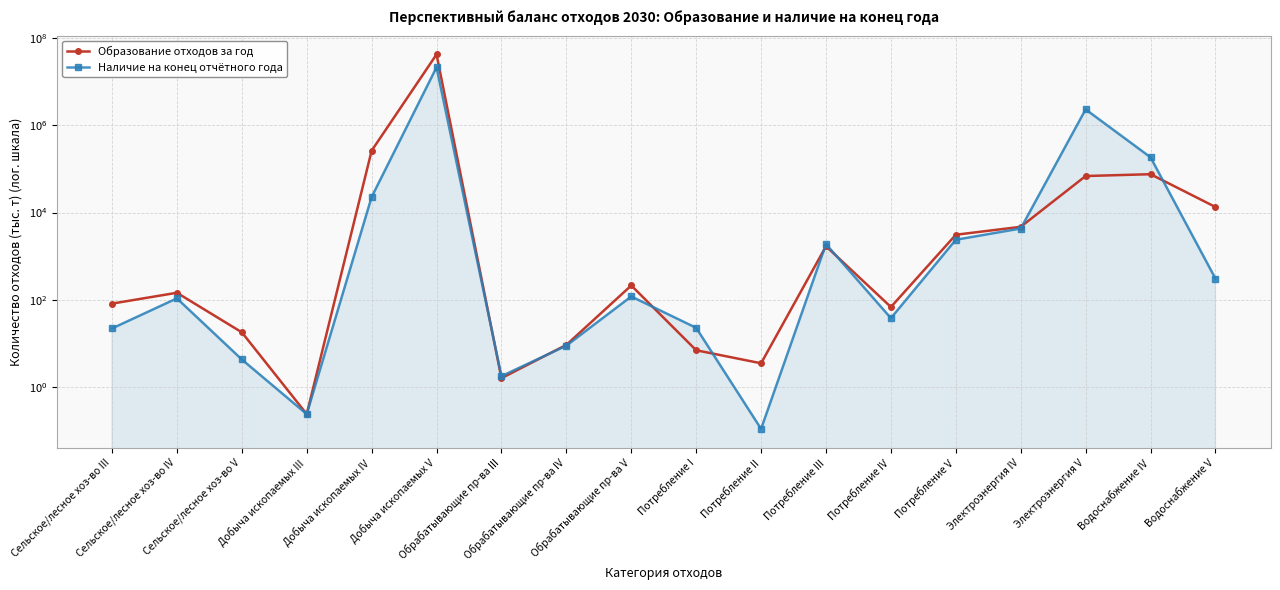

What is the maximum value shown in the chart?

42110255.9